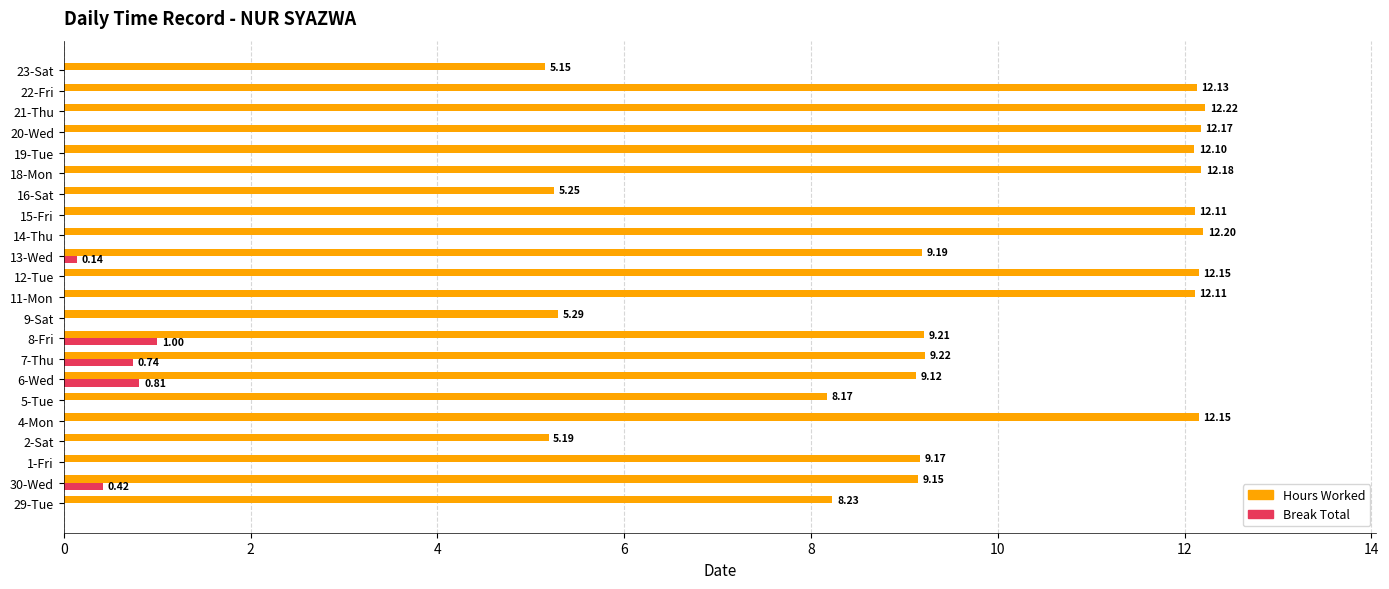

Which category has the highest value in the Hours Worked series?

21-Thu